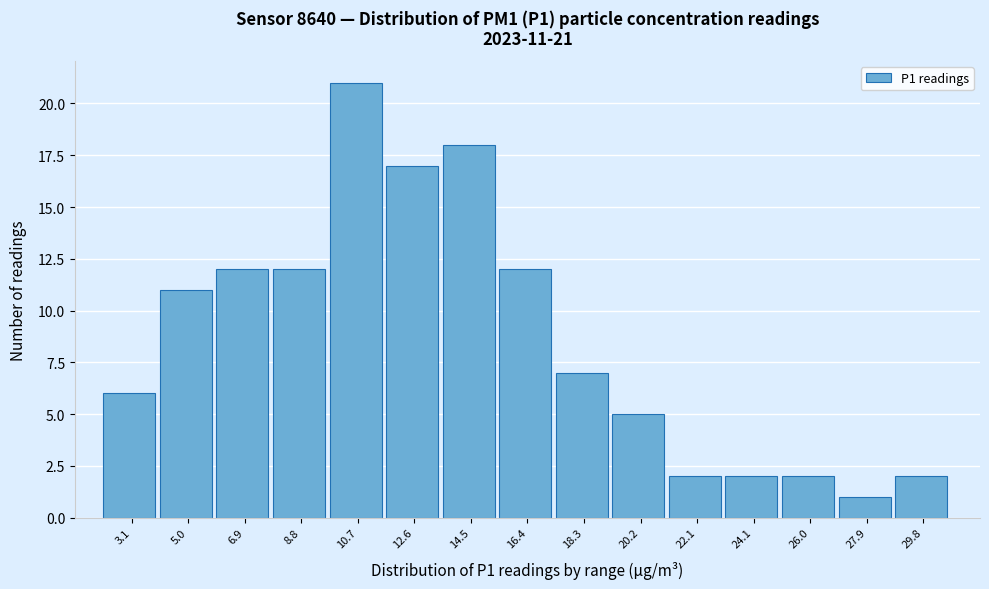

Reading left to right, extract all data points from this chart.

3.1=6	5.0=11	6.9=12	8.8=12	10.7=21	12.6=17	14.5=18	16.4=12	18.3=7	20.2=5	22.1=2	24.1=2	26.0=2	27.9=1	29.8=2